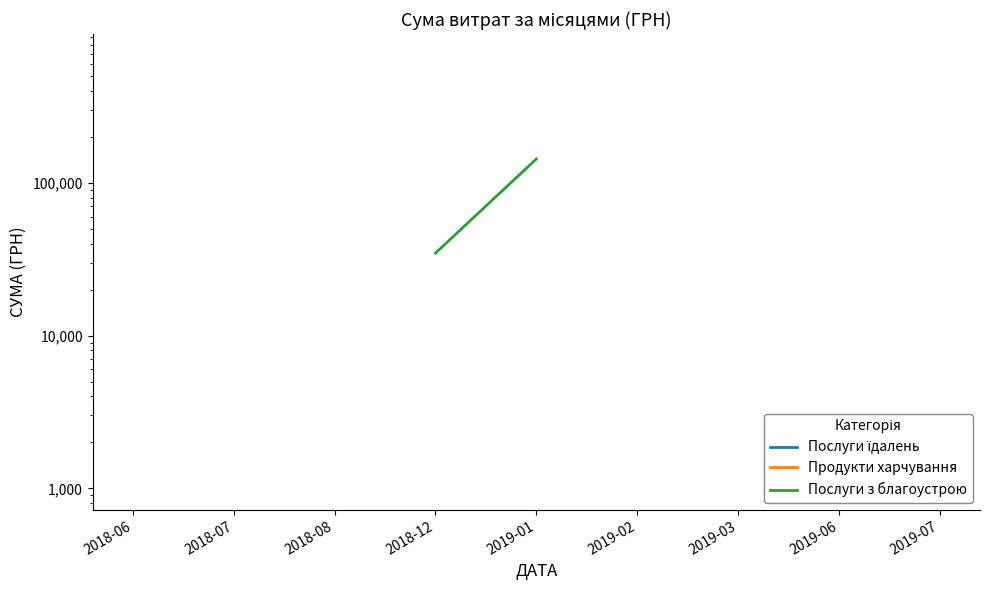

What are all the series names shown in the legend?

Послуги їдалень, Продукти харчування, Послуги з благоустрою